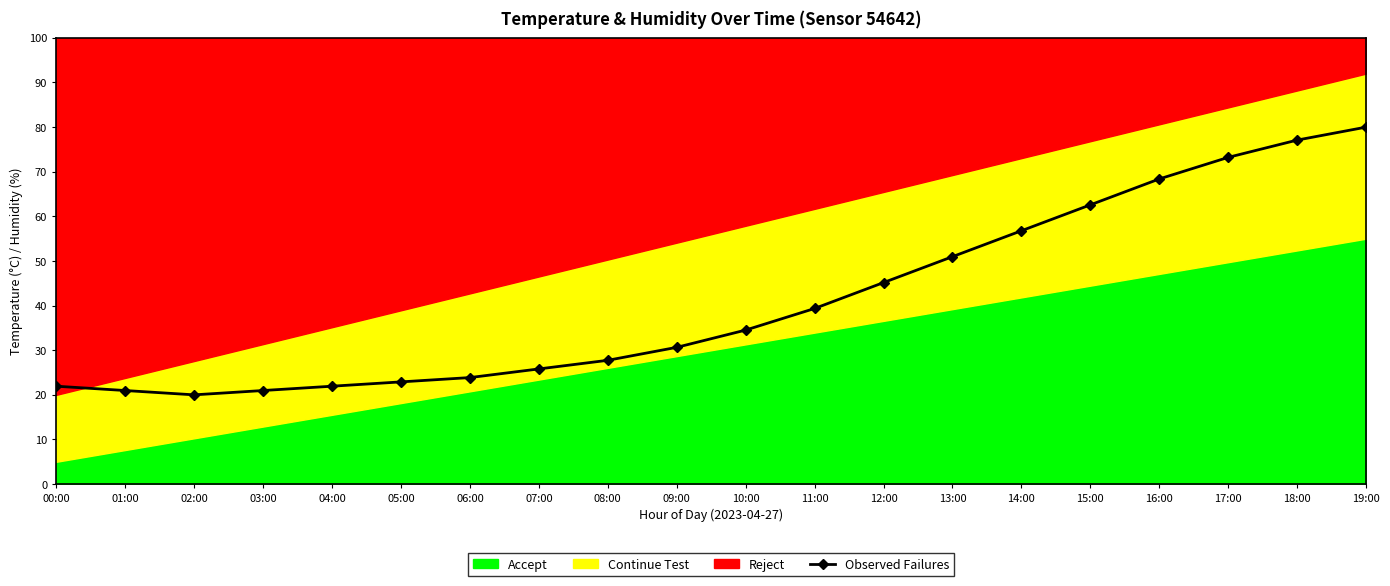

What is the approximate value at 02:00?

20.0